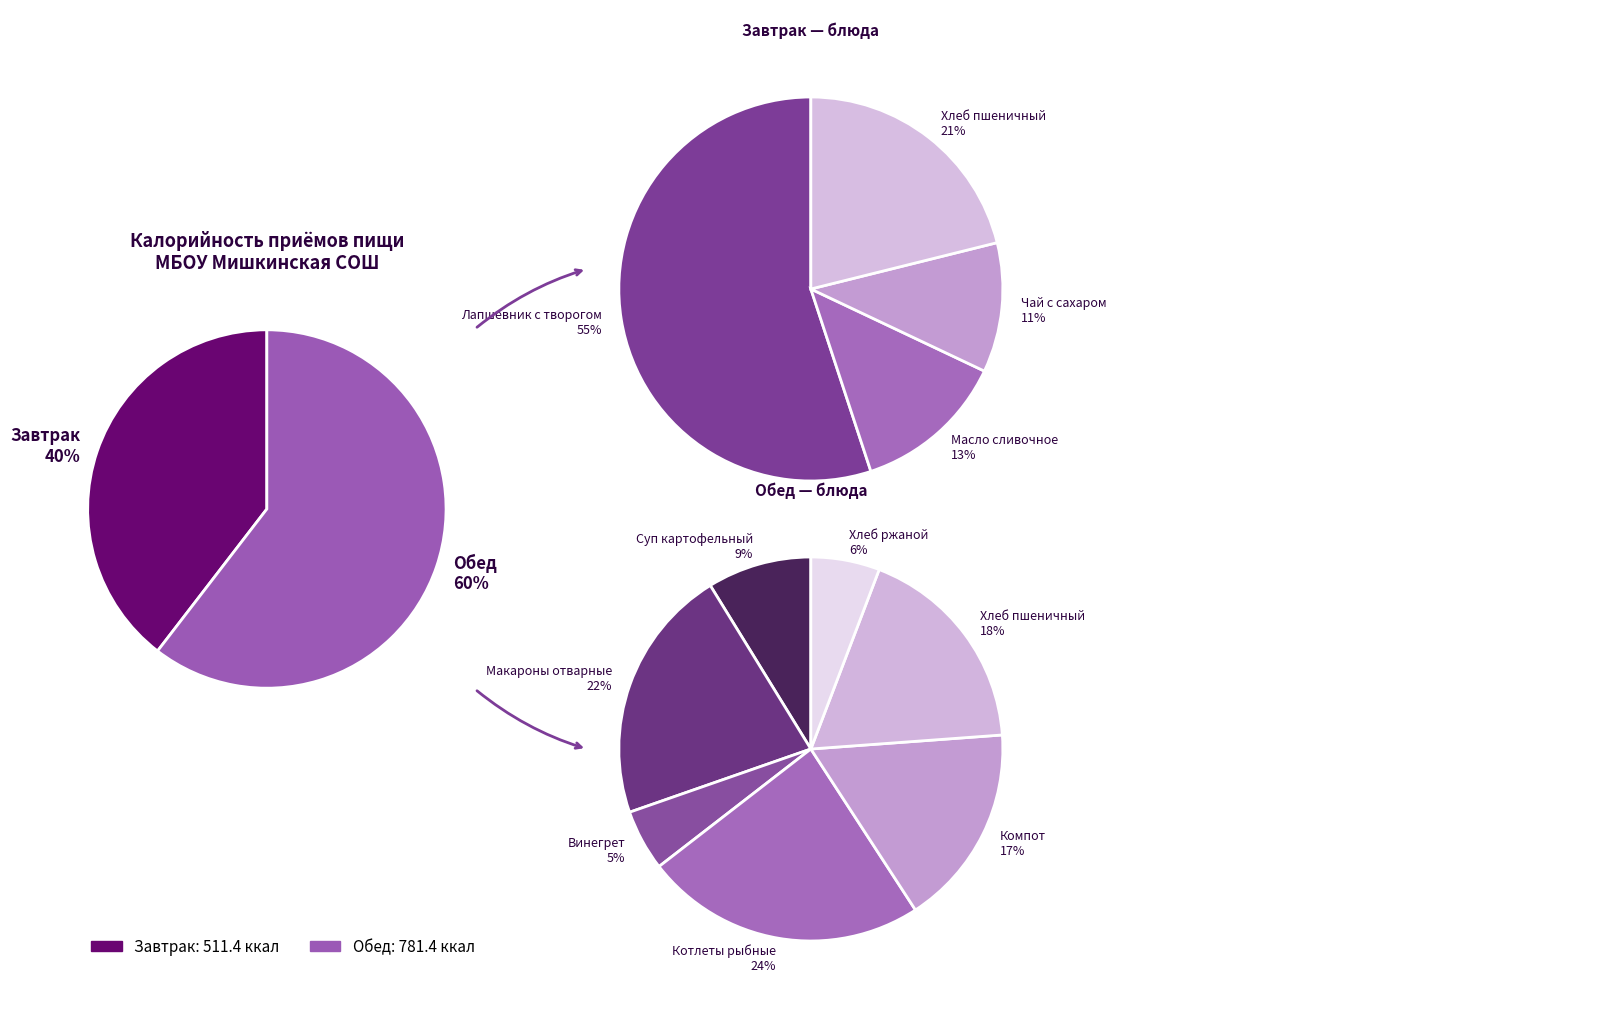

Approximately how many times larger is the value at Завтрак compared to Обед?

0.7